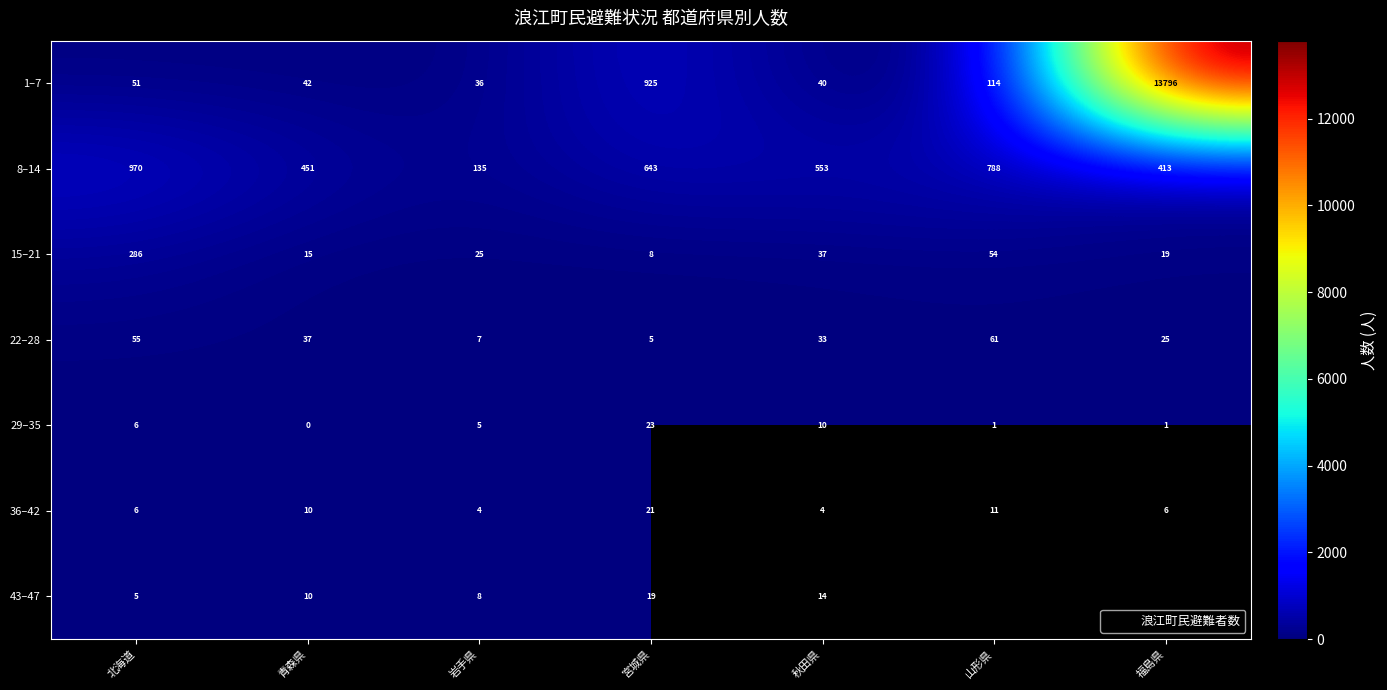

Which series has the widest spread of values?

1–7